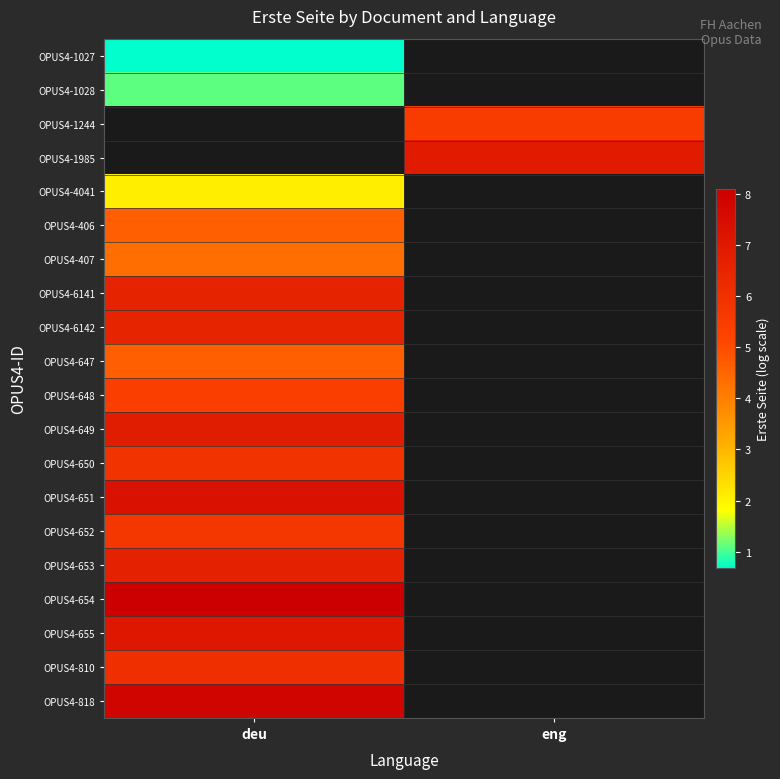

The OPUS4-647 series shows 1.3 at deu. True or false?

False